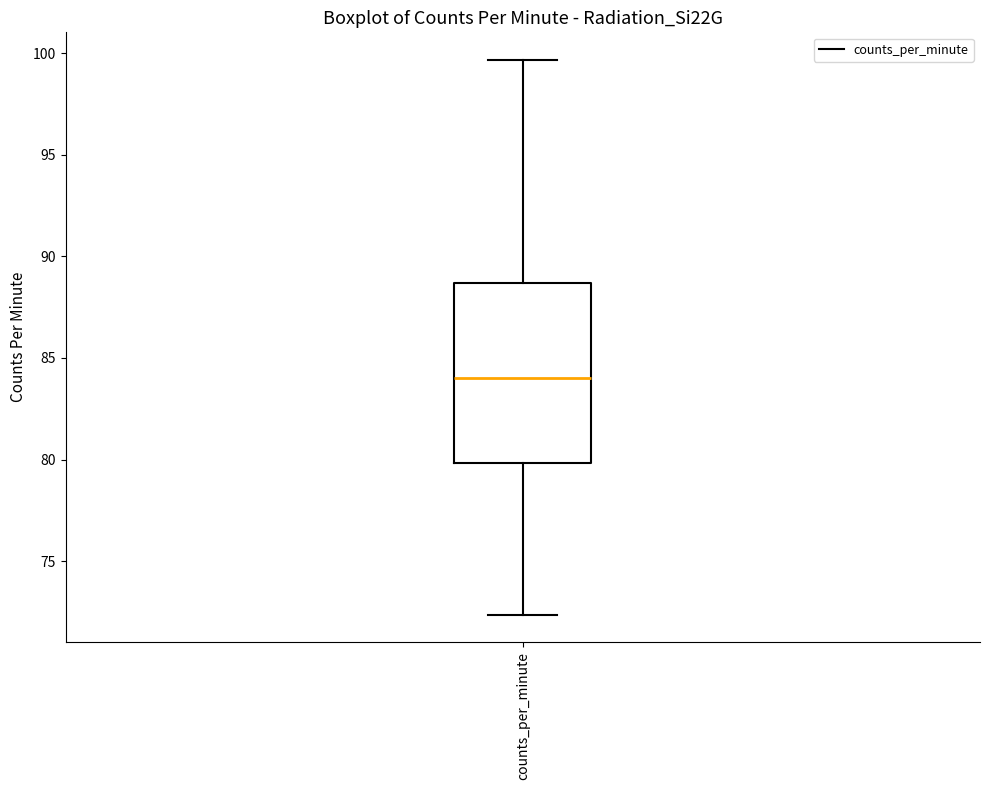

Read this box plot against the y-axis: the position of the median line, the range covered by the box, and the ends of both whiskers. The values are not printed on the chart, so give them approximately, as read against the axis.

median 84.0, box 80.0 to 88.5, whiskers 72.5 to 99.5